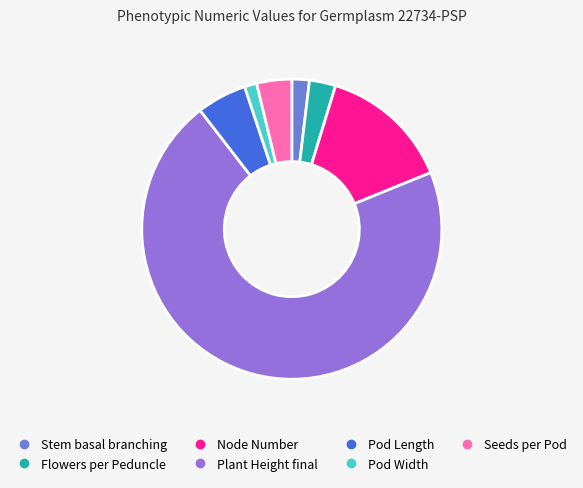

What is the largest slice in the pie chart?

Plant Height final